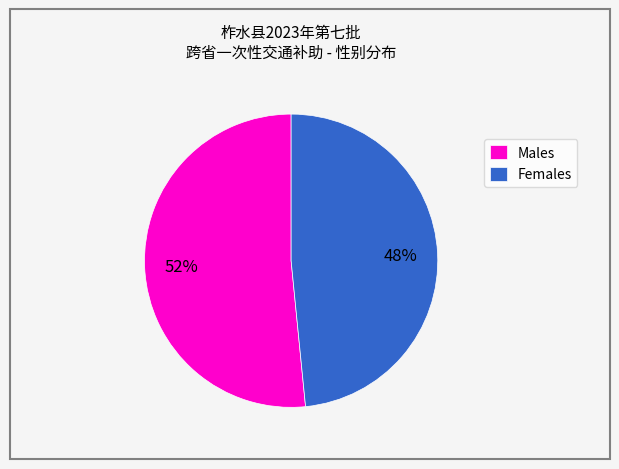

Which slice is the largest?

Males